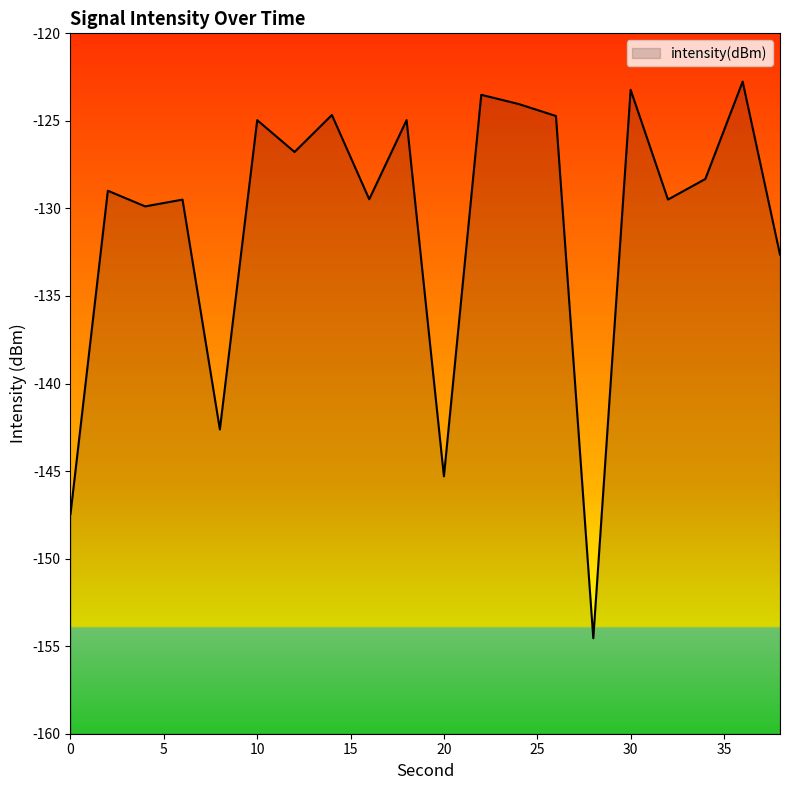

How many data points are less than -128?

11